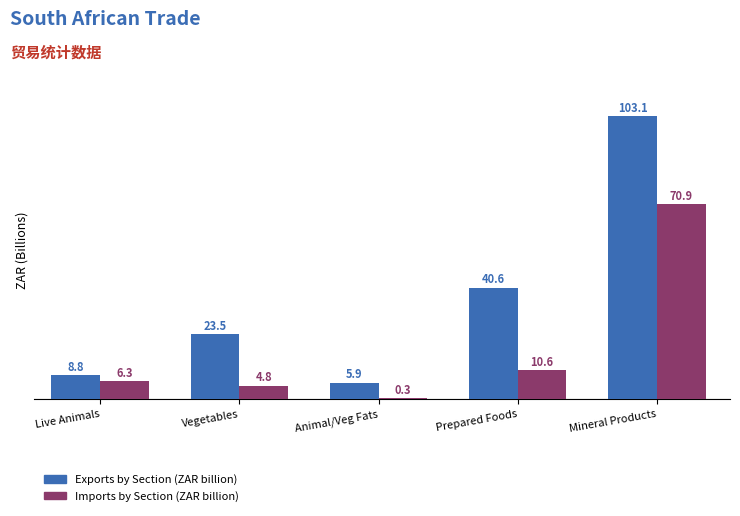

What is the greatest value displayed?

103.1